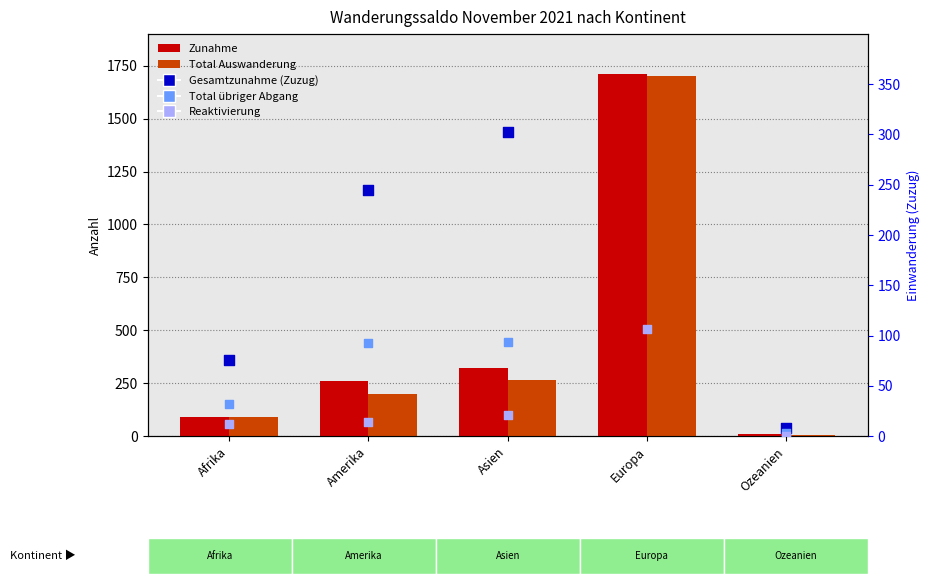

What are all the series names shown in the legend?

Zunahme, Total Auswanderung, Gesamtzunahme (Zuzug), Total übriger Abgang, Reaktivierung